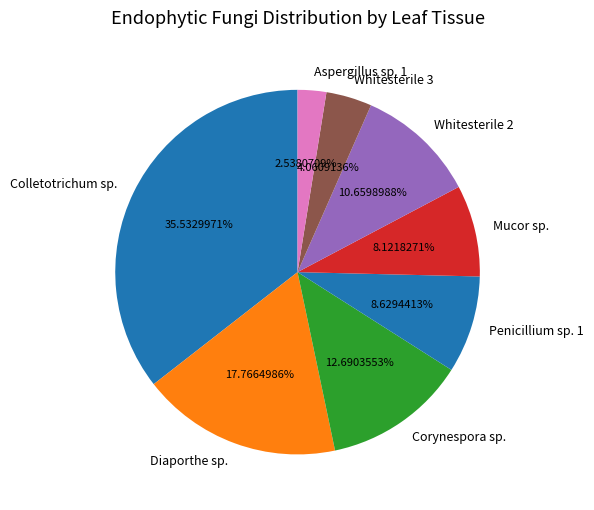

Which category has the smallest portion of the pie?

Aspergillus sp. 1